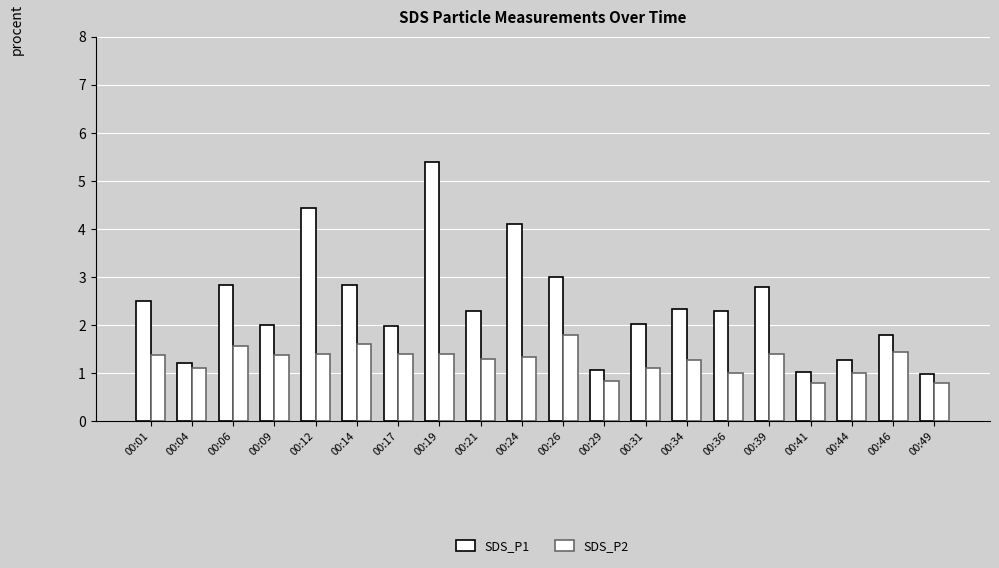

Rank the series at 00:12 from highest to lowest value.

SDS_P1, SDS_P2